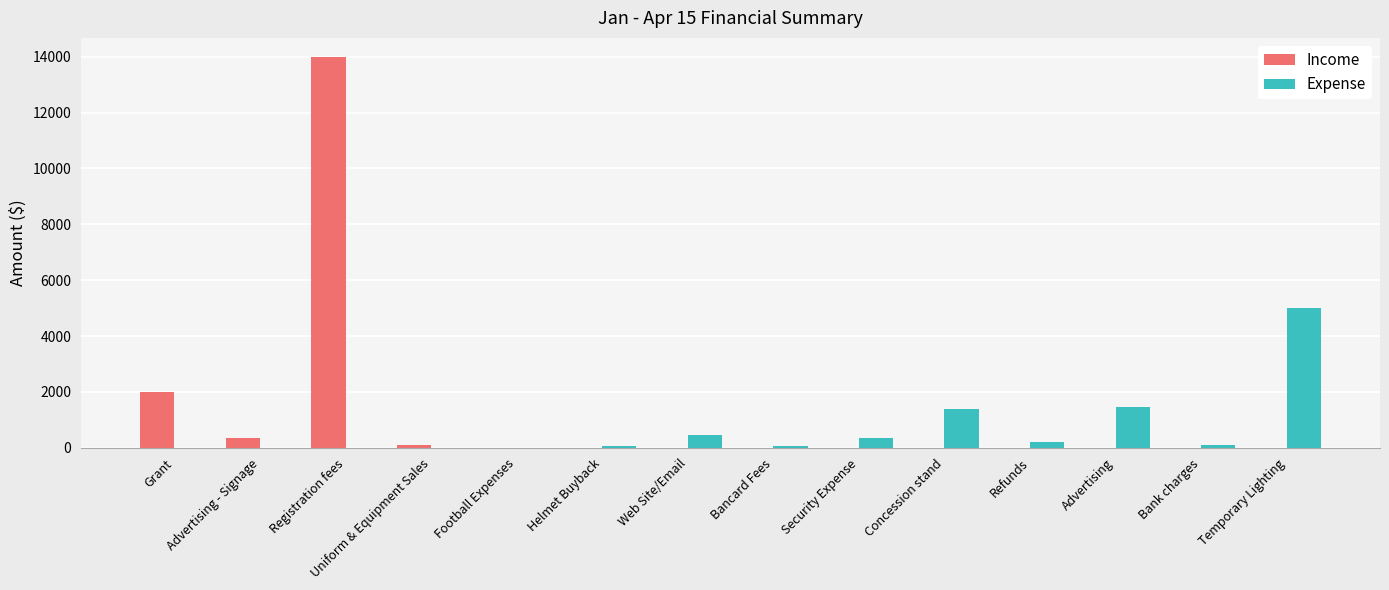

Between Registration fees and Uniform & Equipment Sales, which series saw the biggest shift?

Income